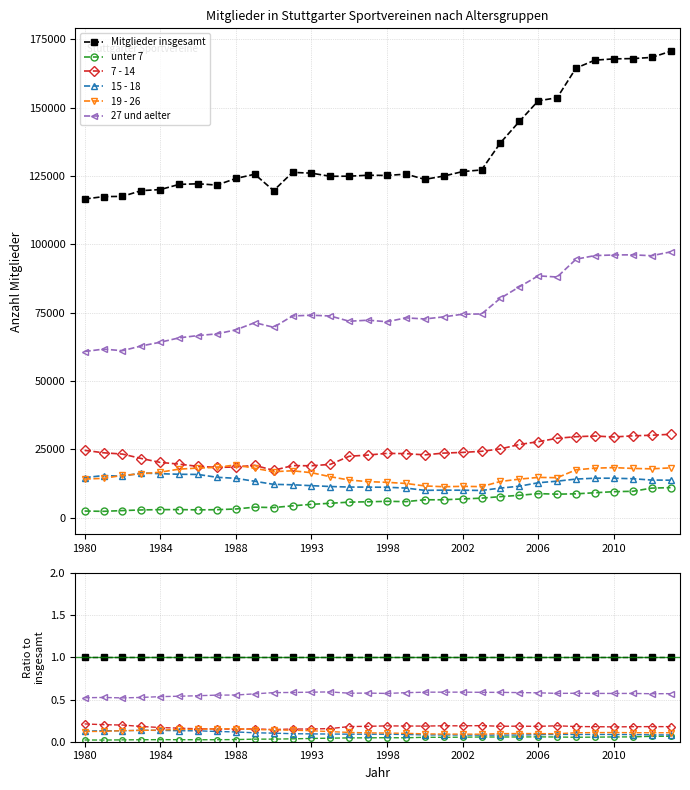

How many interior local valleys does the 15 - 18 series have?

3